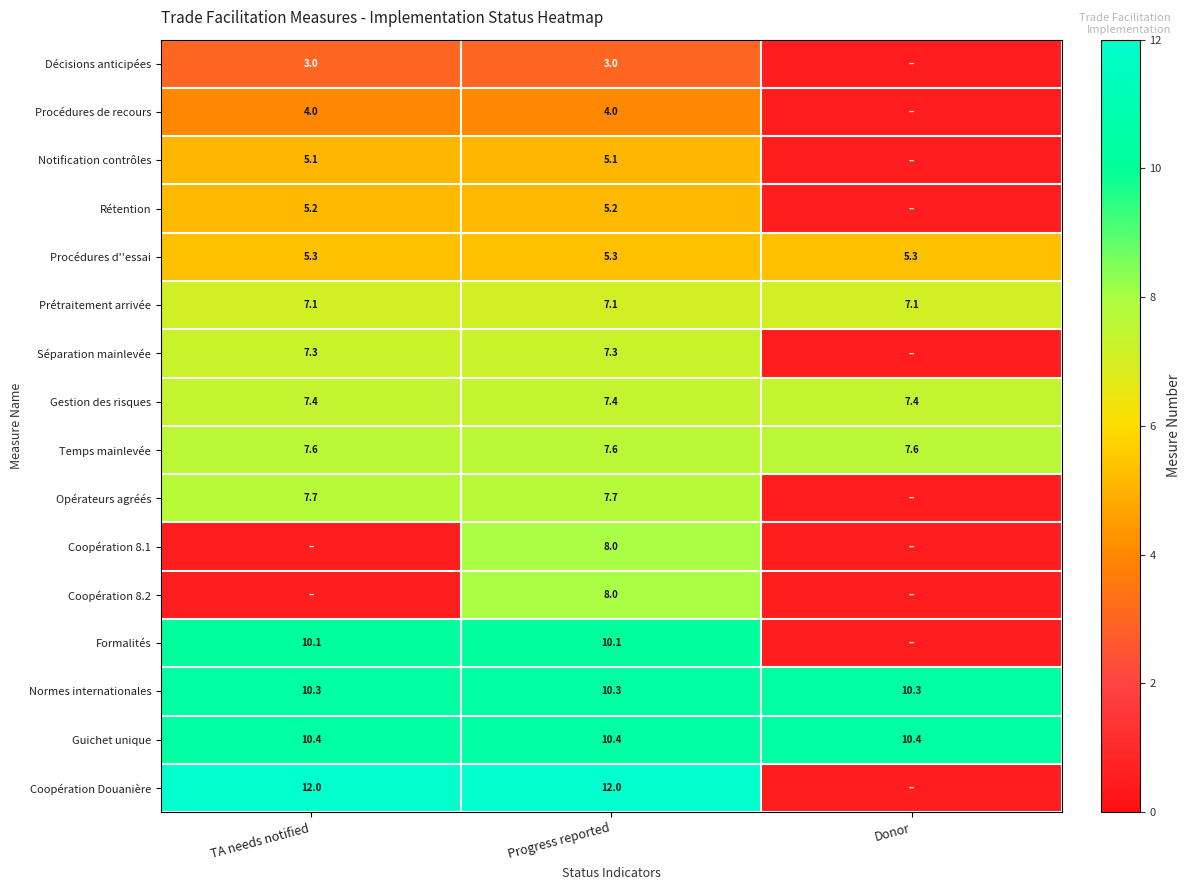

What is the difference between the highest and lowest values at Progress reported?

9.0